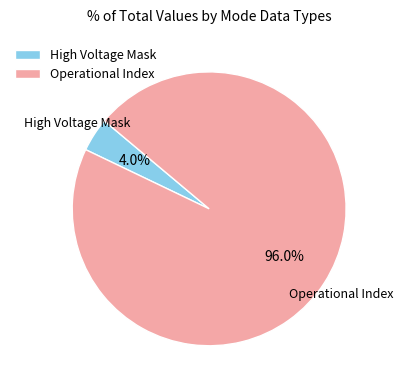

Rank the categories by value from highest to lowest.

Operational Index, High Voltage Mask